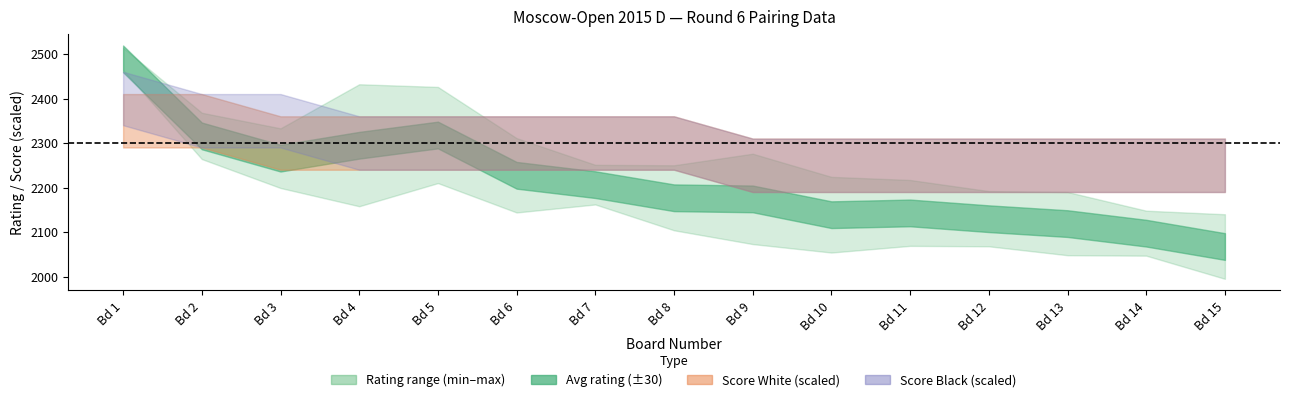

What is the average value of the Score_White series?

3.8